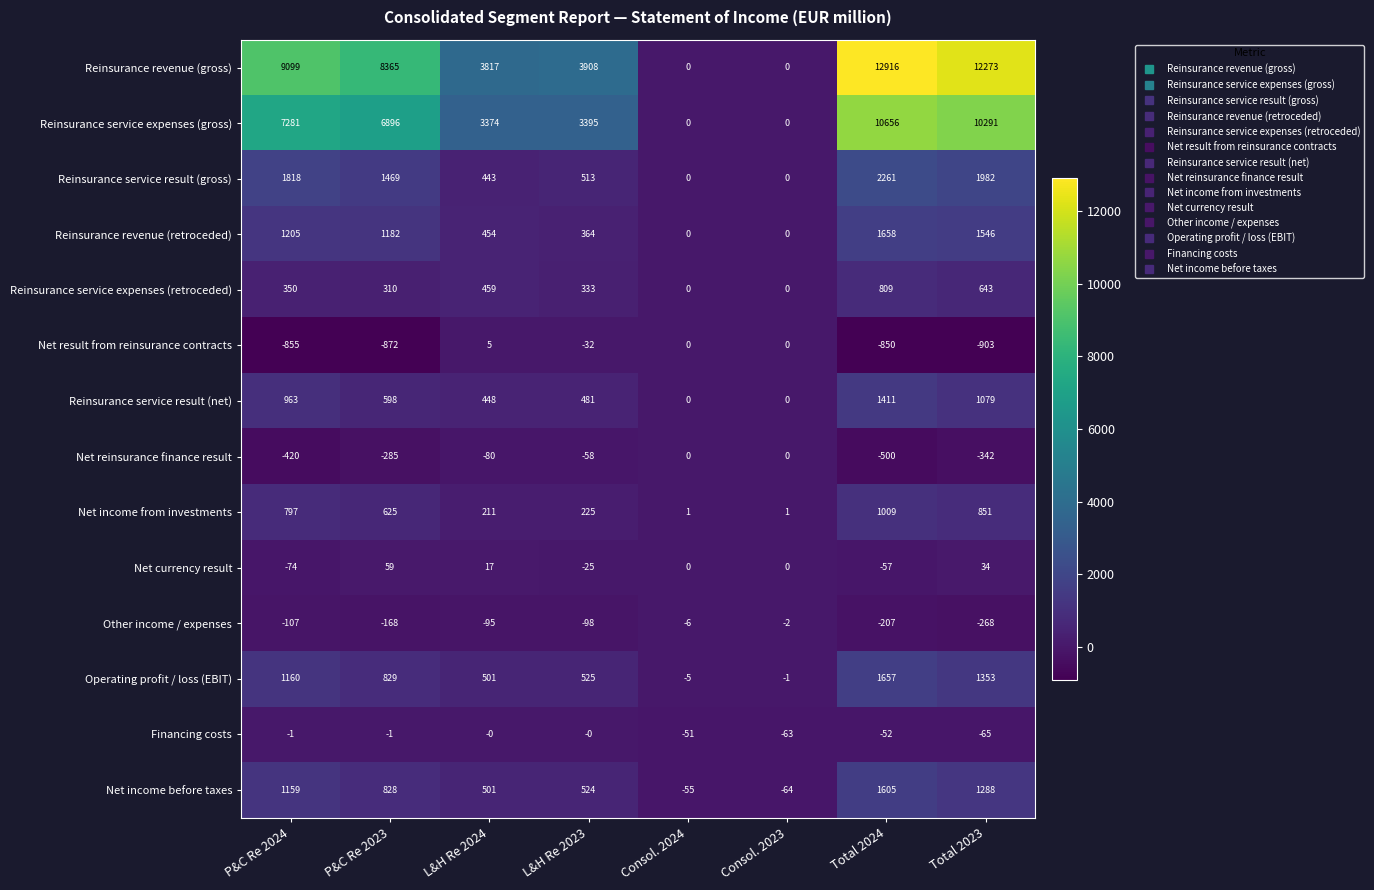

Which category has the lowest value in the Operating profit / loss (EBIT) series?

Consol. 2024